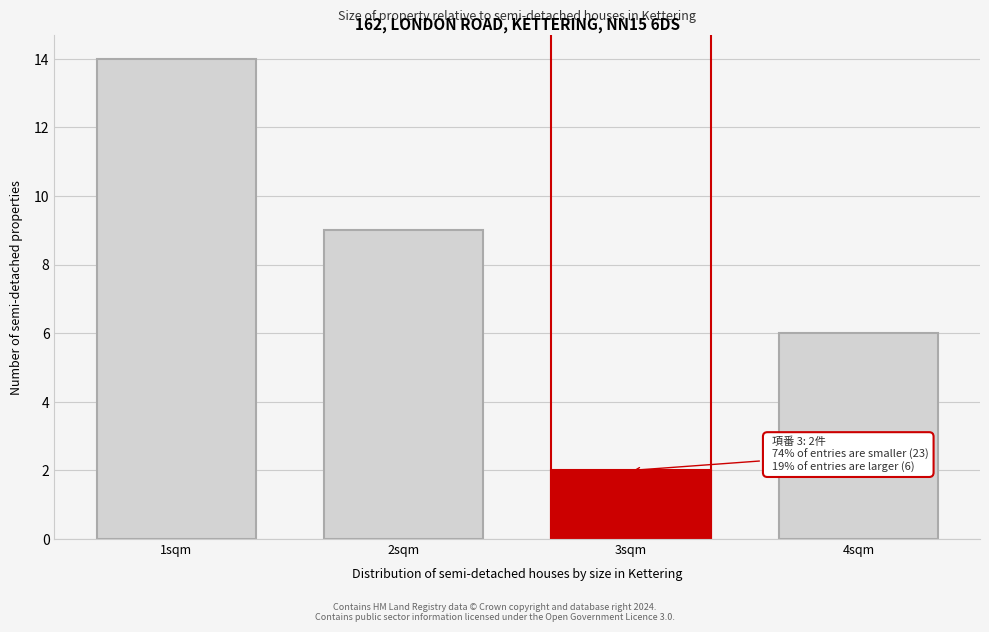

Reading left to right, extract all data points from this chart.

1sqm=14	2sqm=9	3sqm=2	4sqm=6